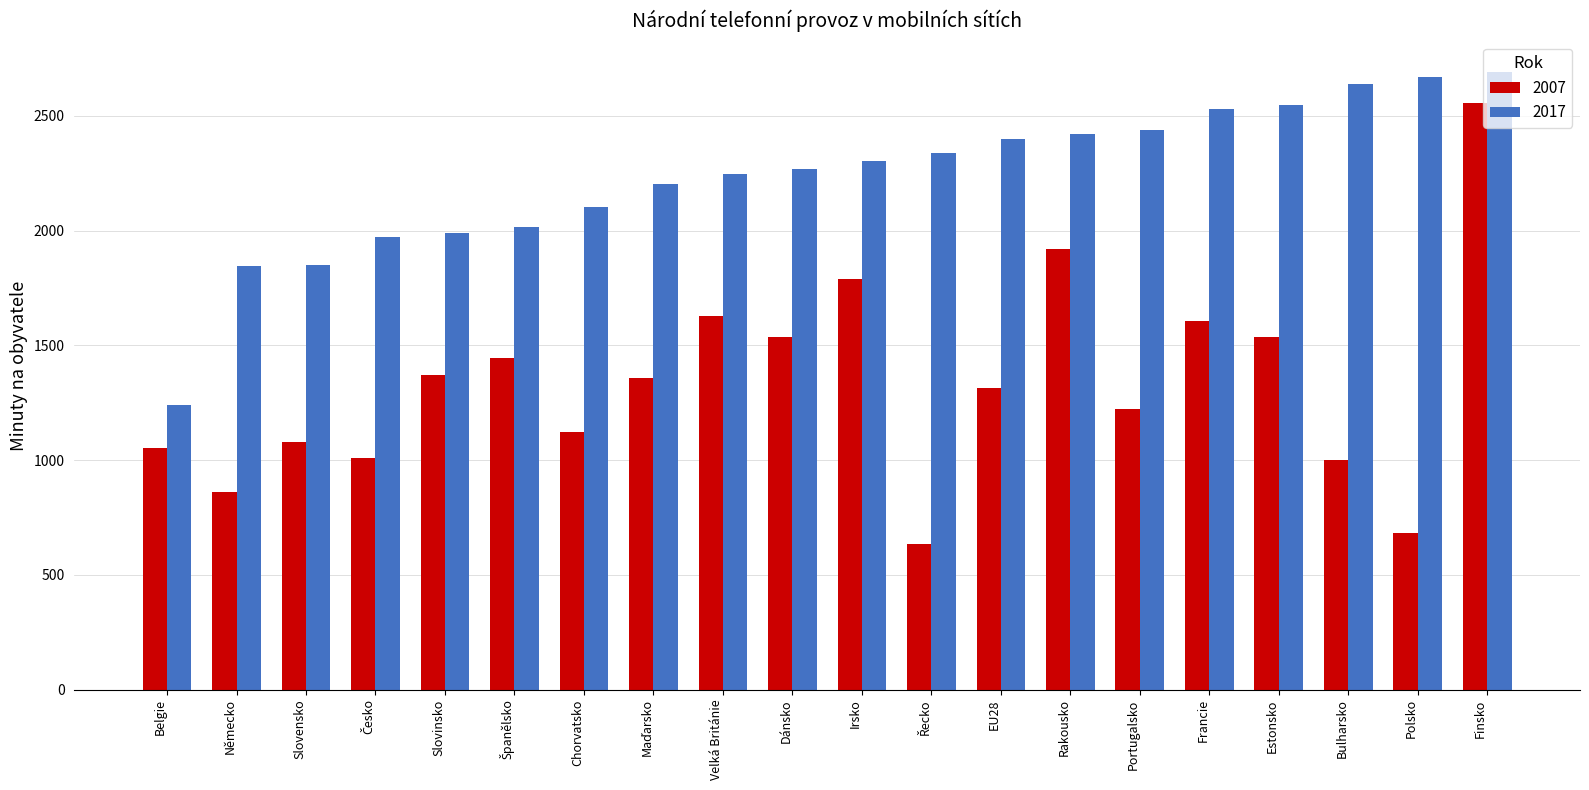

Where does the 2007 series first go above 1357?

Slovinsko